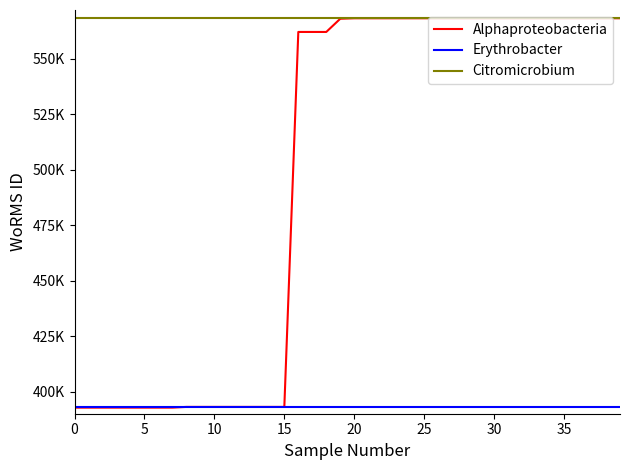

What are all the series names shown in the legend?

Alphaproteobacteria, Erythrobacter, Citromicrobium